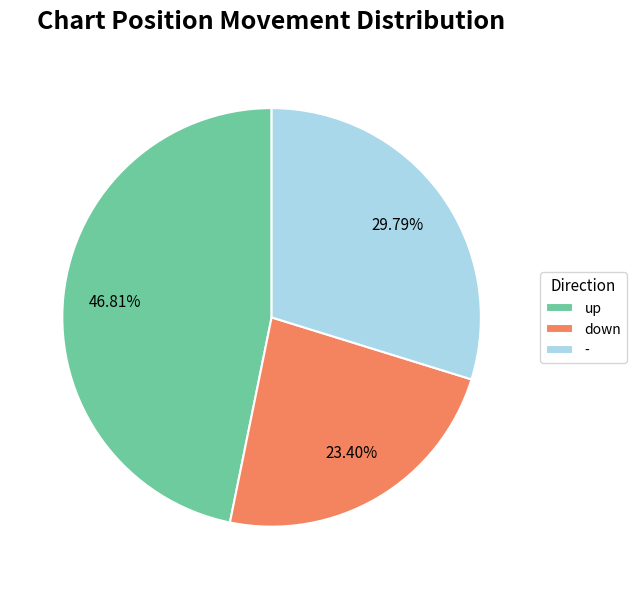

Which has a higher value, down or up?

up